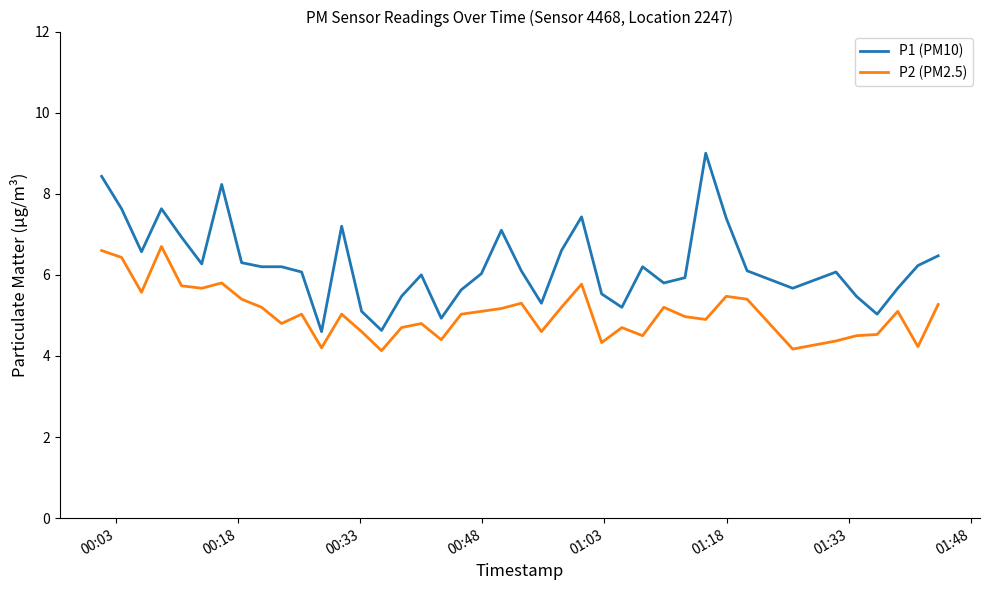

Which series has the largest total across all categories?

P1 (PM10)